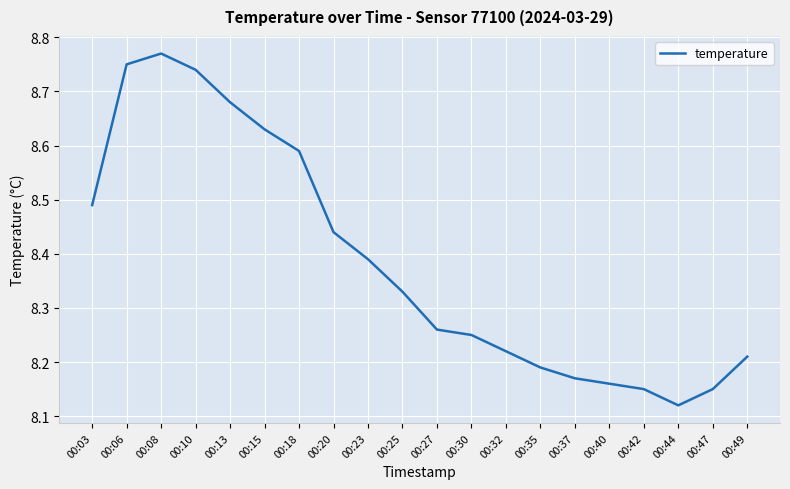

What is the change in value from 00:03 to 00:27?

-0.2